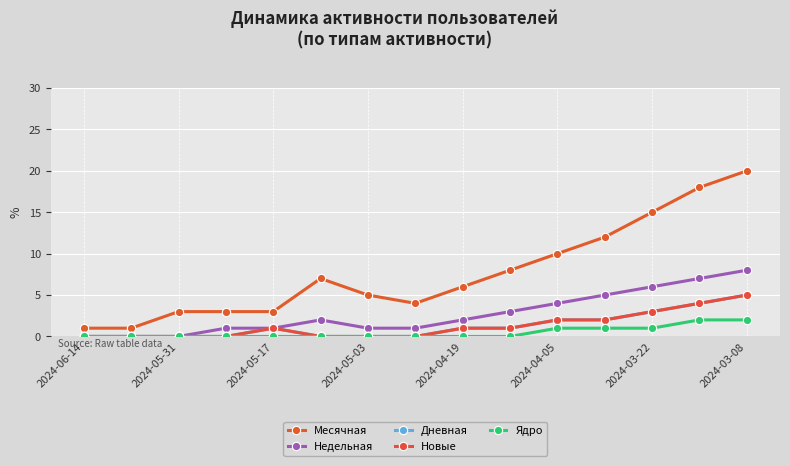

Does the chart have visible grid lines?

Yes